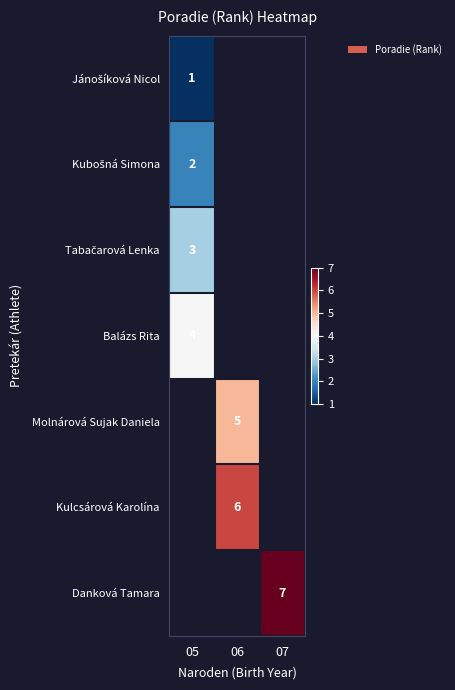

Is it true that Molnárová Sujak Daniela equals 8.7 at 06?

False